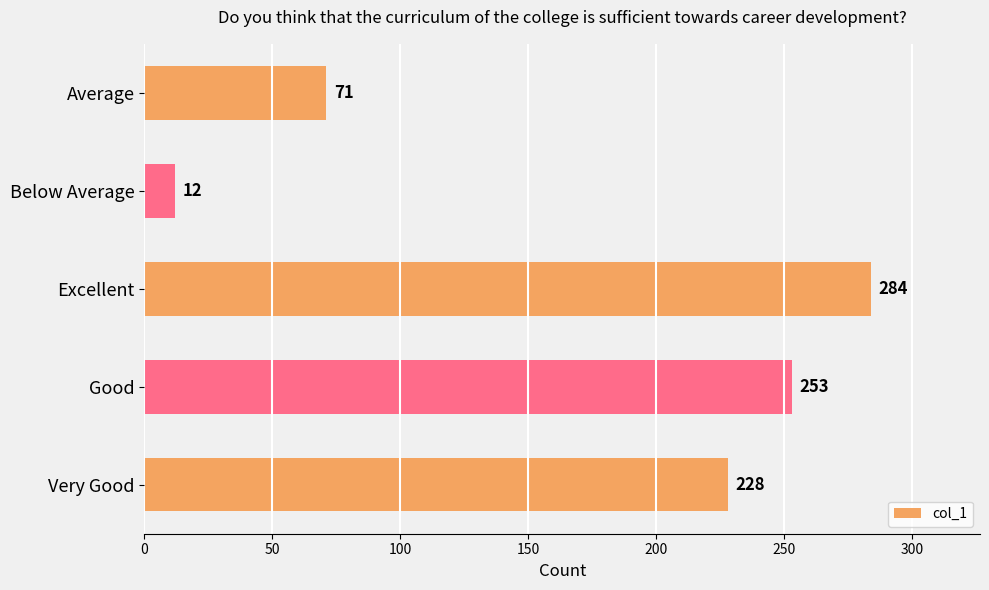

Rank the categories by value from lowest to highest.

Below Average, Average, Very Good, Good, Excellent